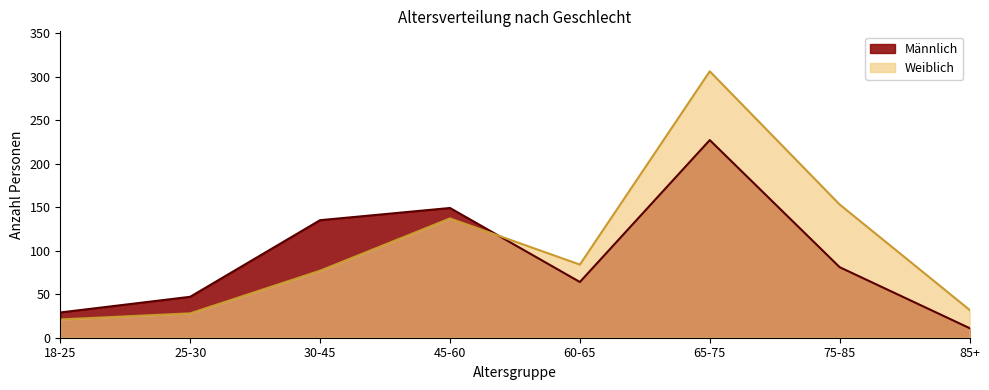

What is the highest value of the Männlich series?

227